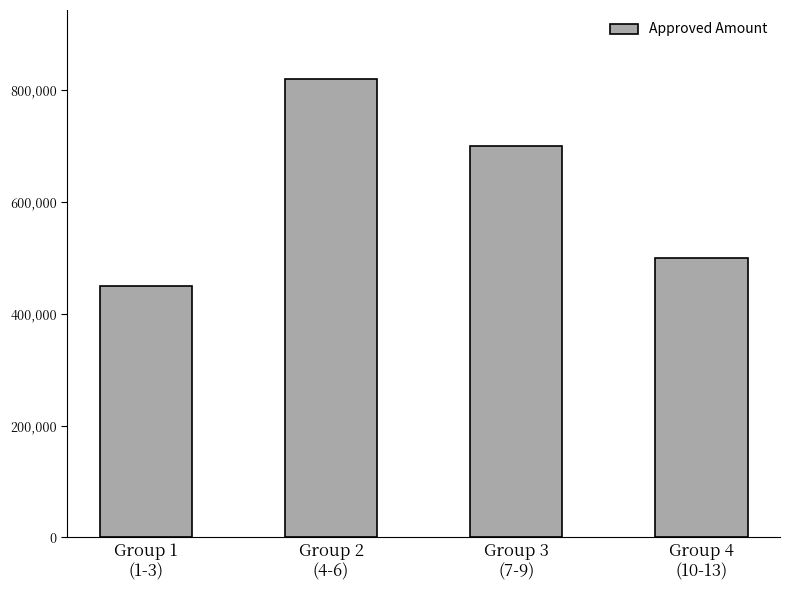

What is the ratio of the value at Group 3
(7-9) to the value at Group 4
(10-13)?

1.4